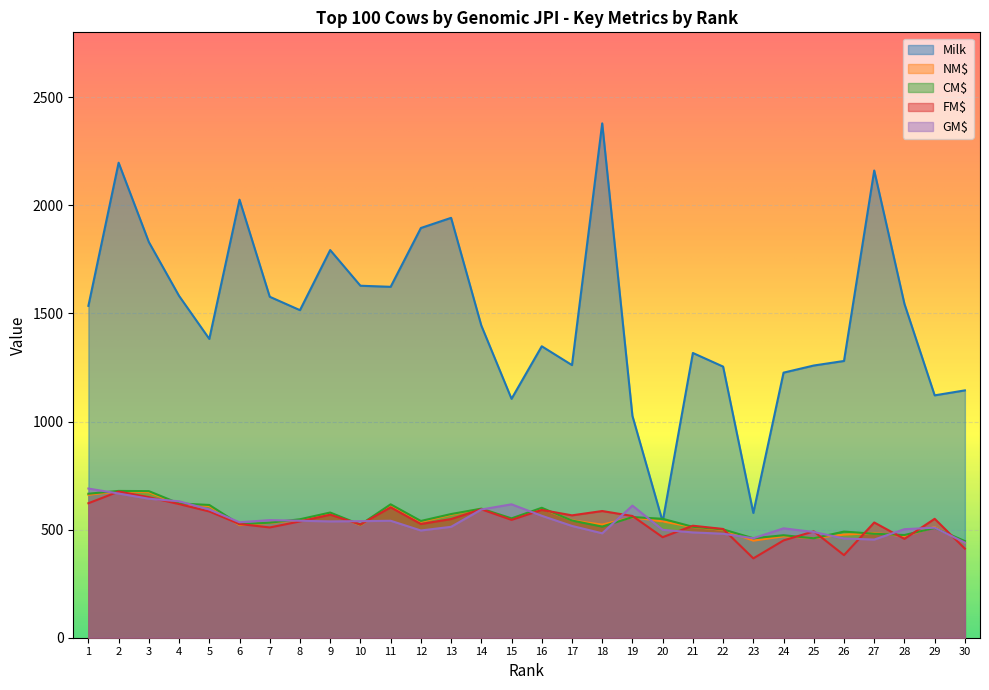

After their last crossing, which series has the higher values: Milk or CM$?

Milk